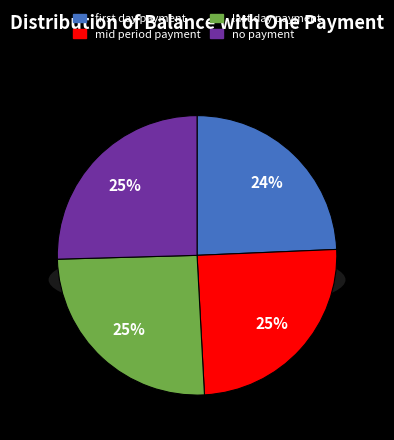

Is there any slice that represents more than half of the pie?

No